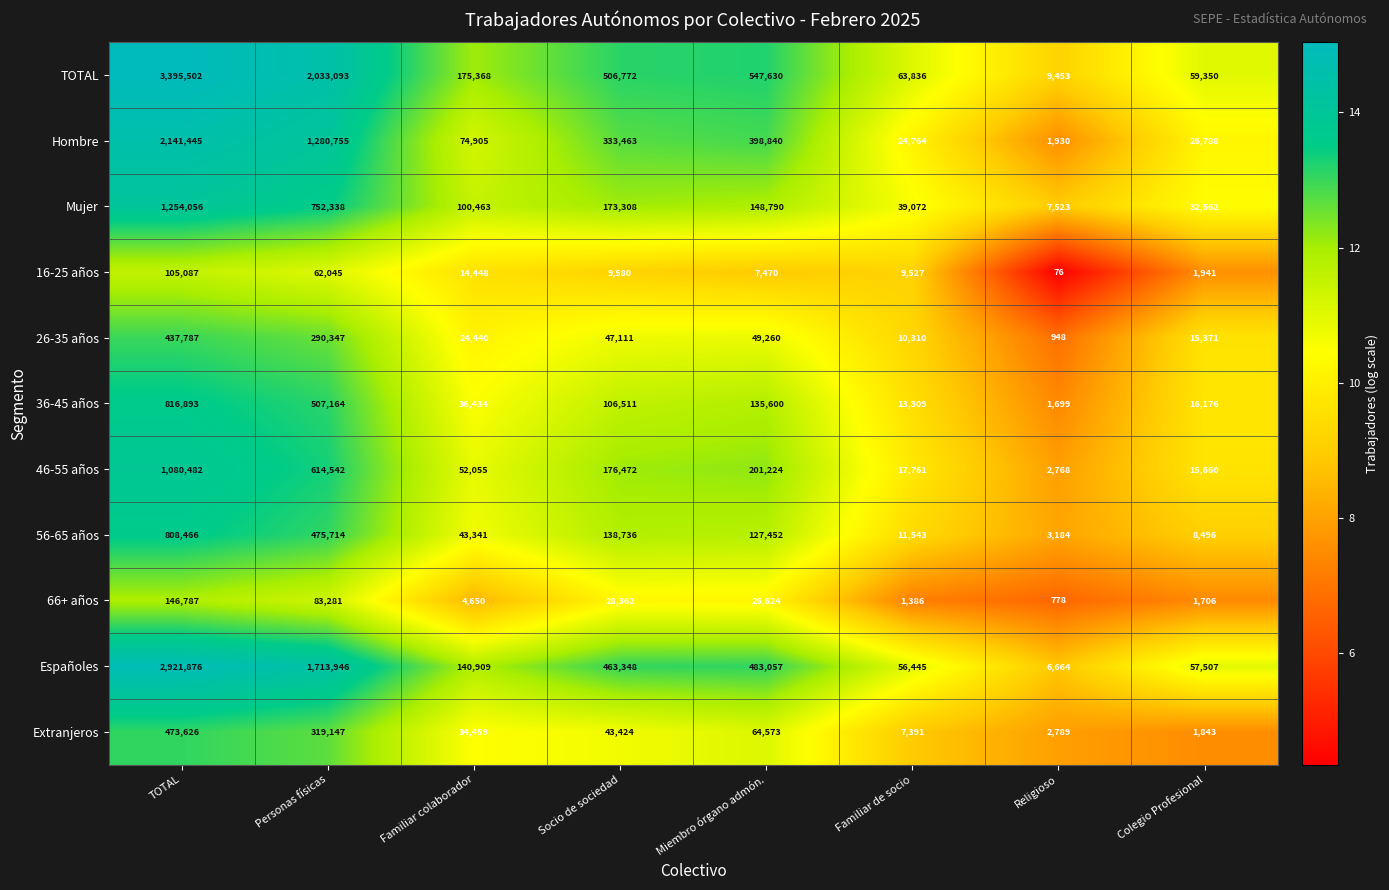

At which category does the chart reach its peak across all series?

TOTAL